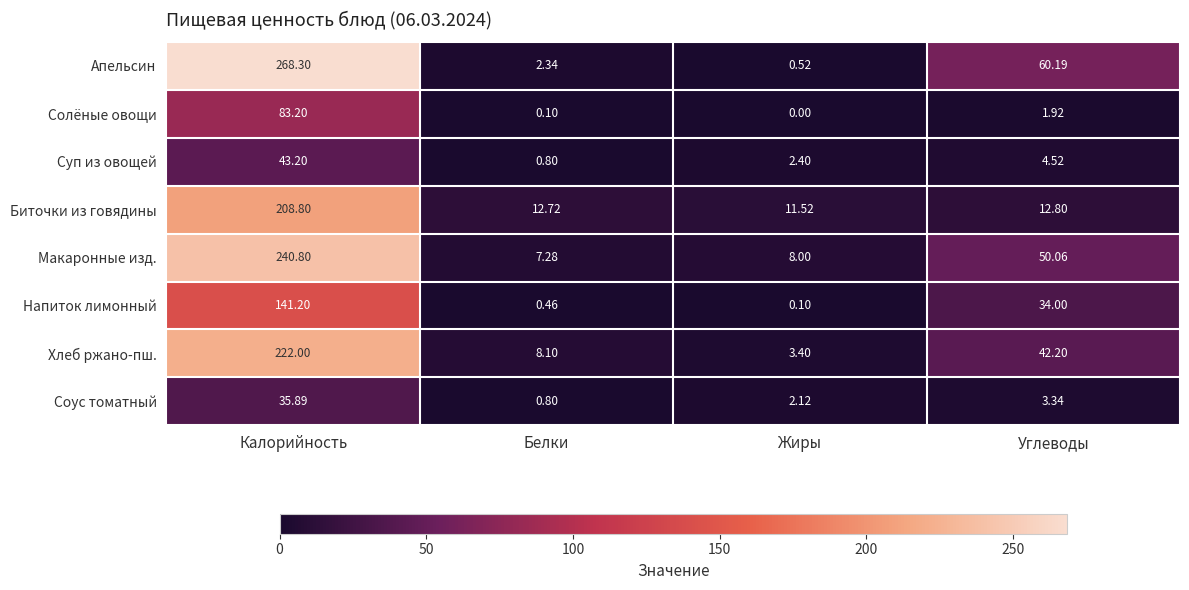

Where does the Апельсин series first go above 60?

Калорийность